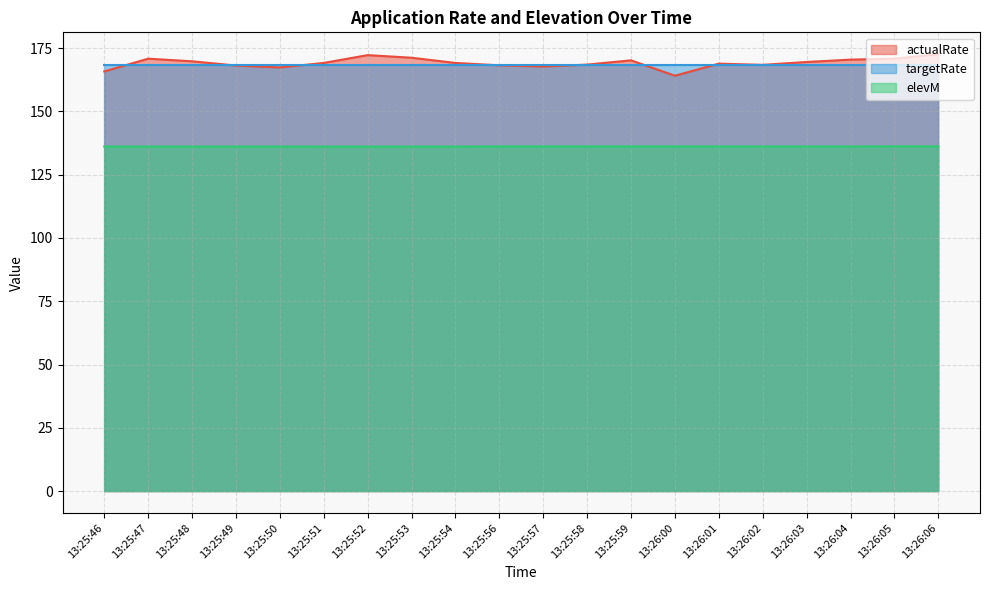

What is the approximate value of elevM at 13:26:04?

136.1